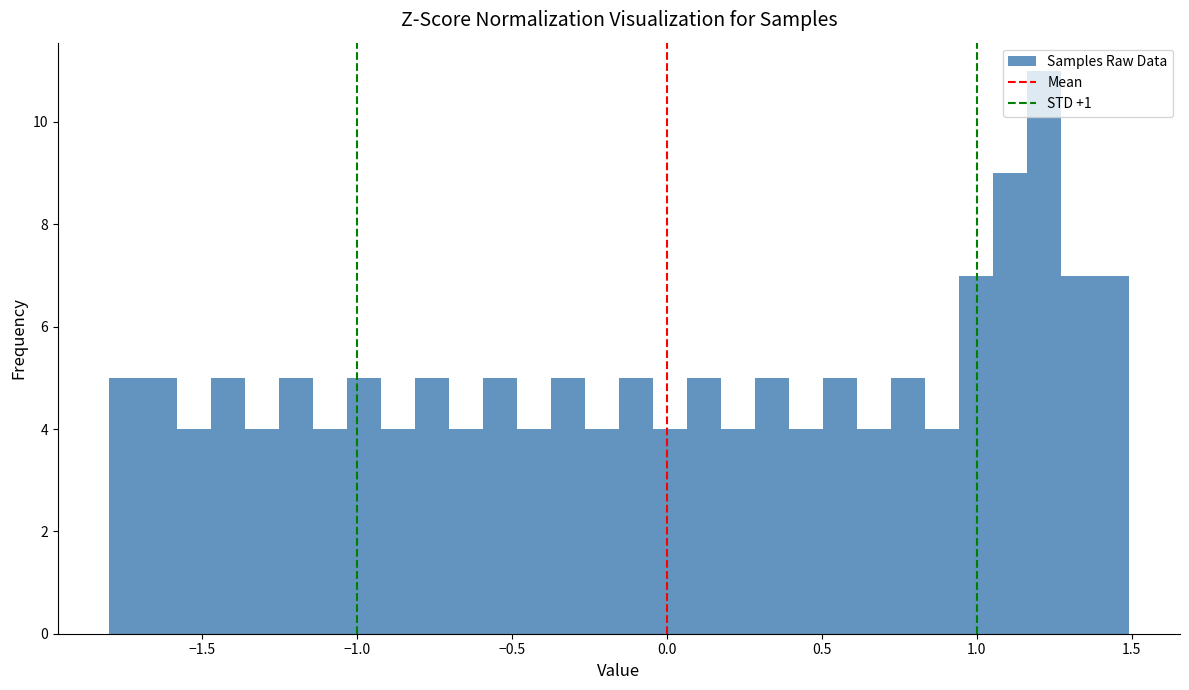

Around what value on the x-axis is the tallest bar? Give the approximate position of its centre, as read against the axis.

1.20